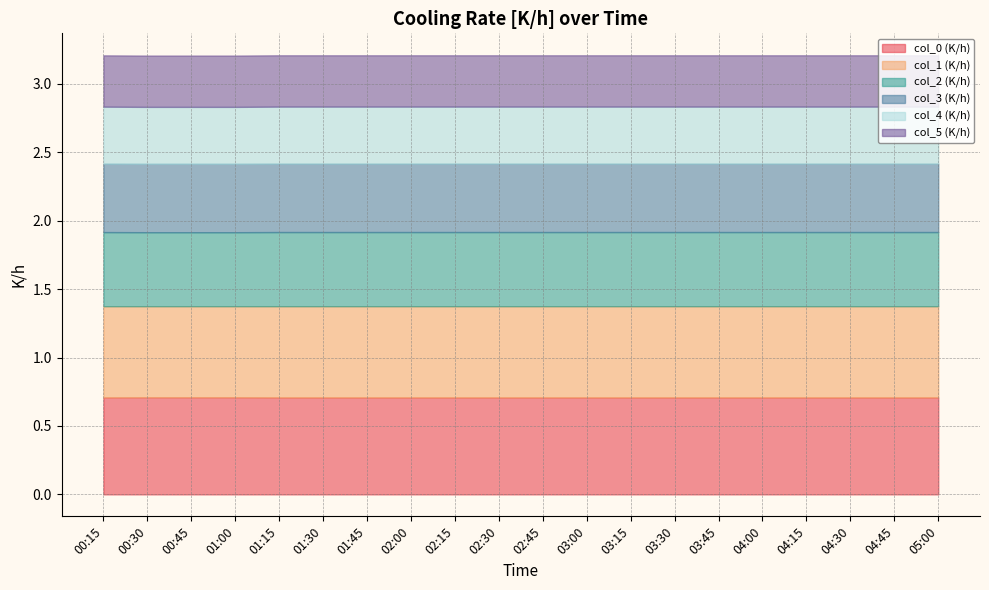

What is the difference between the highest and lowest values at 02:00?

0.3